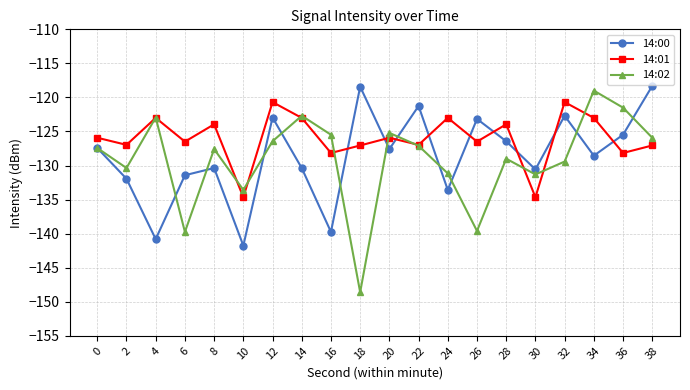

At which label does 14:02 first exceed -127?

4